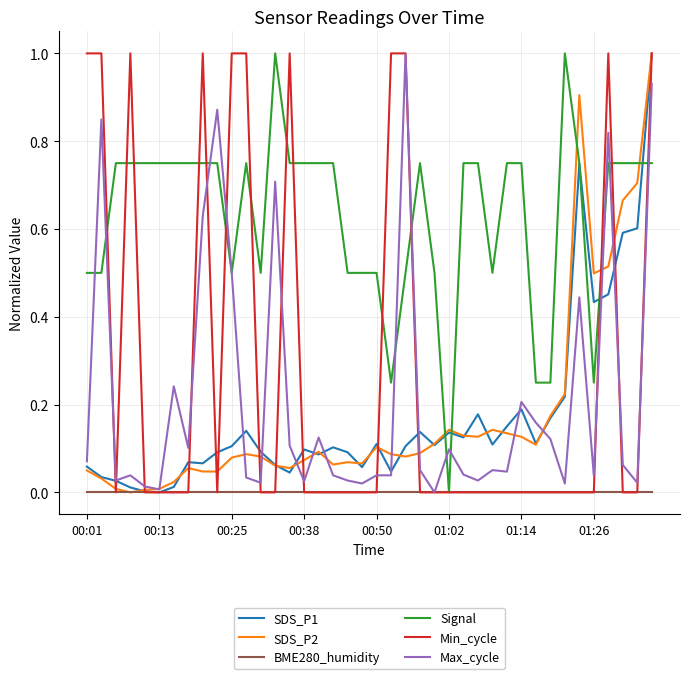

What is the maximum value for Signal?

1.0